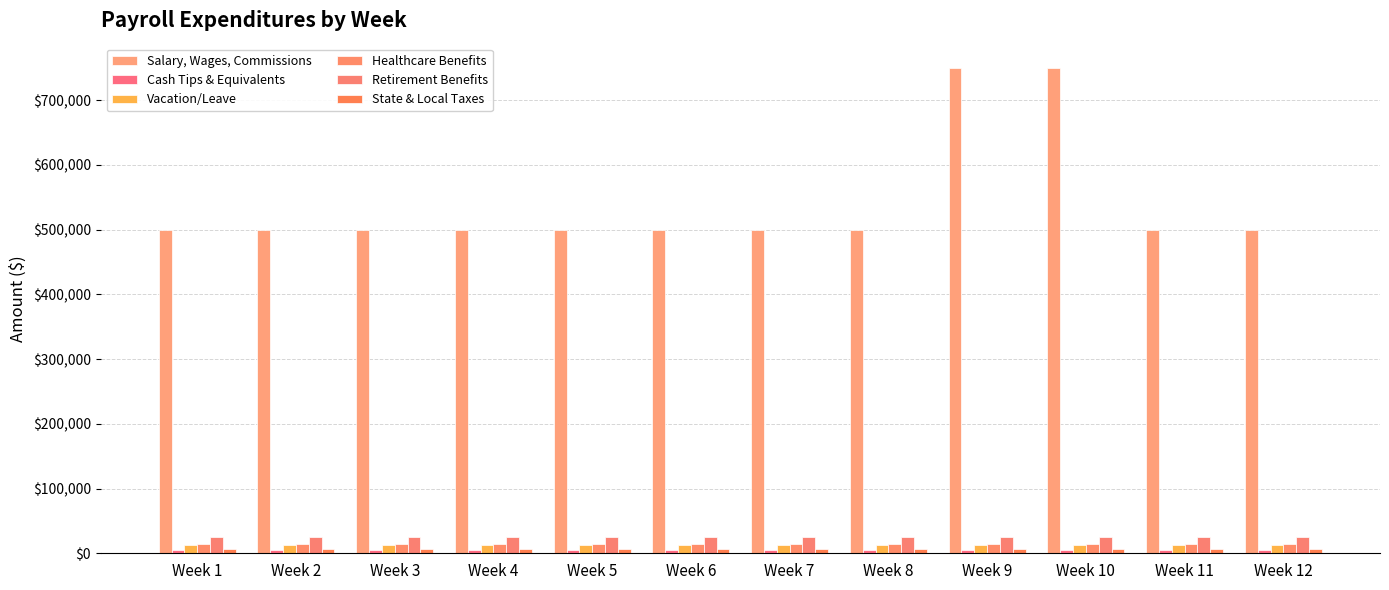

True or false: Salary, Wages, Commissions has a value of 750000 at Week 10.

True